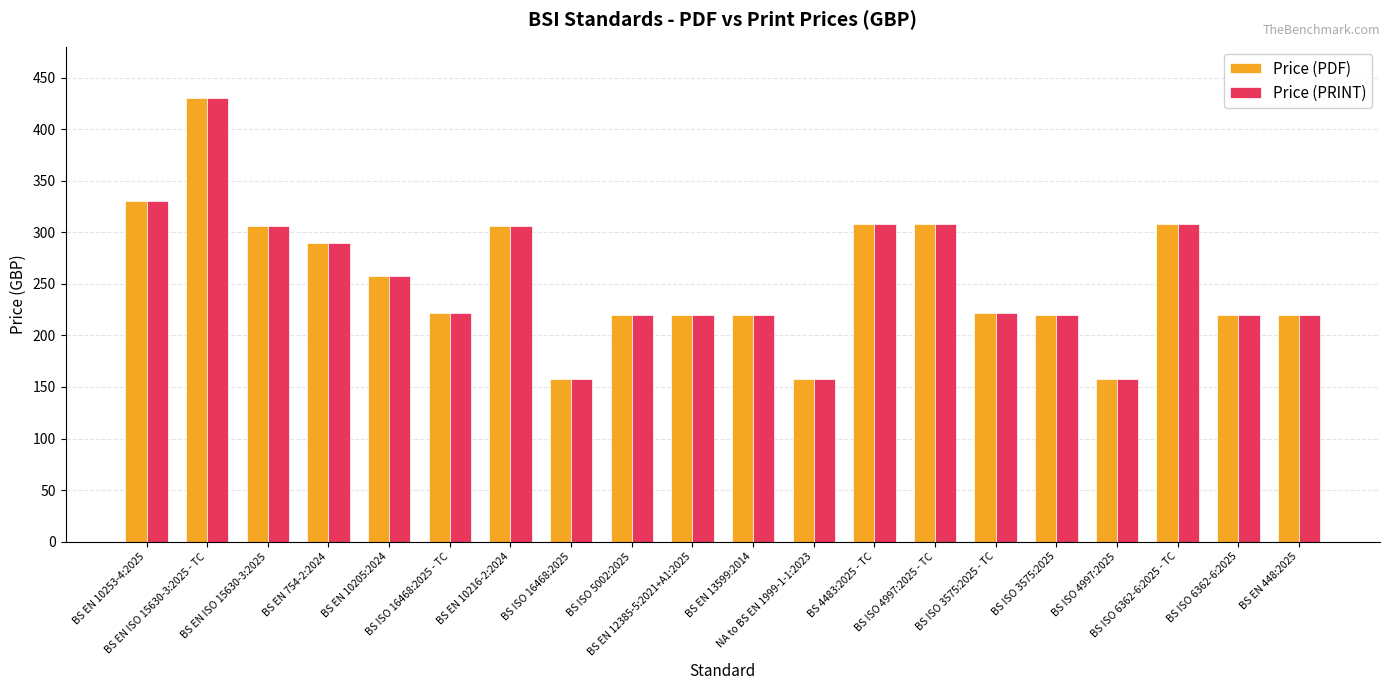

Reading left to right, what are all the values shown in this chart?

Price (PDF): BS EN 10253-4:2025=330	BS EN ISO 15630-3:2025 - TC=430	BS EN ISO 15630-3:2025=306	BS EN 754-2:2024=290	BS EN 10205:2024=258	BS ISO 16468:2025 - TC=222	BS EN 10216-2:2024=306	BS ISO 16468:2025=158	BS ISO 5002:2025=220	BS EN 12385-5:2021+A1:2025=220	BS EN 13599:2014=220	NA to BS EN 1999-1-1:2023=158	BS 4483:2025 - TC=308	BS ISO 4997:2025 - TC=308	BS ISO 3575:2025 - TC=222	BS ISO 3575:2025=220	BS ISO 4997:2025=158	BS ISO 6362-6:2025 - TC=308	BS ISO 6362-6:2025=220	BS EN 448:2025=220
Price (PRINT): BS EN 10253-4:2025=330	BS EN ISO 15630-3:2025 - TC=430	BS EN ISO 15630-3:2025=306	BS EN 754-2:2024=290	BS EN 10205:2024=258	BS ISO 16468:2025 - TC=222	BS EN 10216-2:2024=306	BS ISO 16468:2025=158	BS ISO 5002:2025=220	BS EN 12385-5:2021+A1:2025=220	BS EN 13599:2014=220	NA to BS EN 1999-1-1:2023=158	BS 4483:2025 - TC=308	BS ISO 4997:2025 - TC=308	BS ISO 3575:2025 - TC=222	BS ISO 3575:2025=220	BS ISO 4997:2025=158	BS ISO 6362-6:2025 - TC=308	BS ISO 6362-6:2025=220	BS EN 448:2025=220